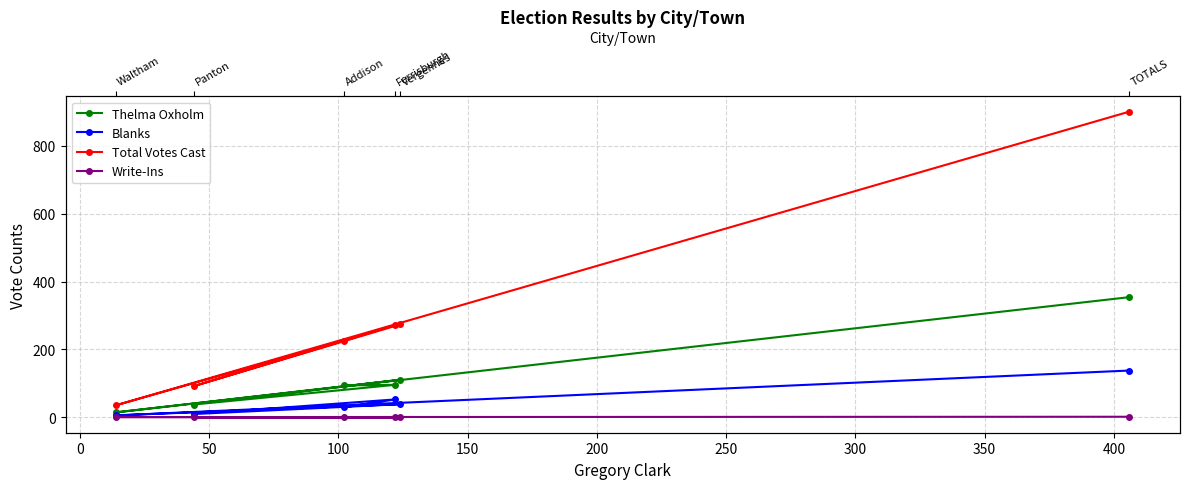

At 0, list the series in order from smallest to largest.

Write-Ins, Blanks, Thelma Oxholm, Total Votes Cast